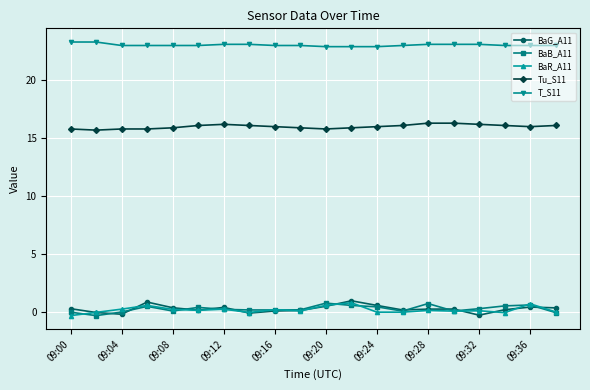

What is the greatest value displayed?

23.3